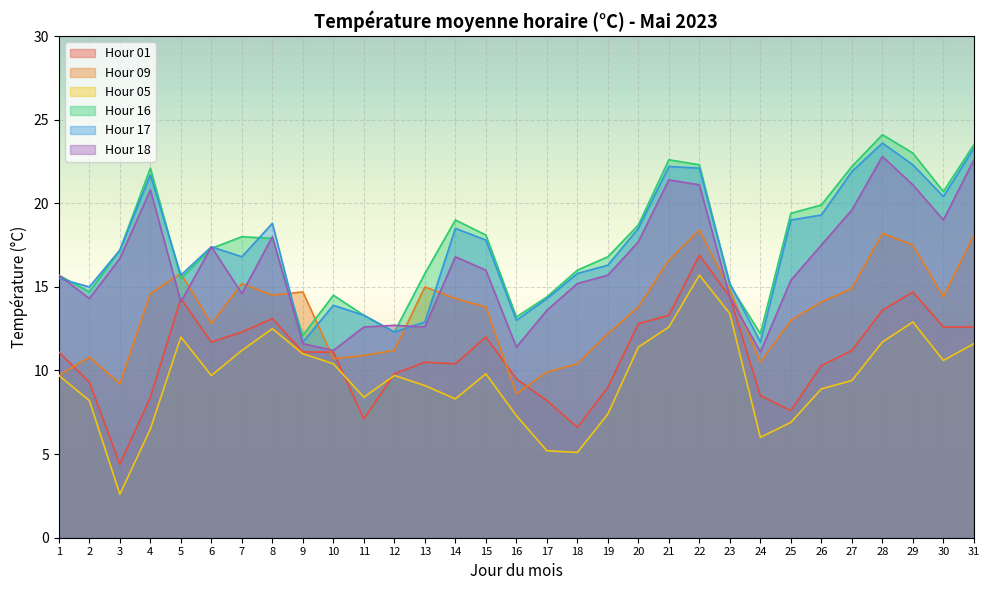

How many interior local peaks does the Hour 09 series have?

7